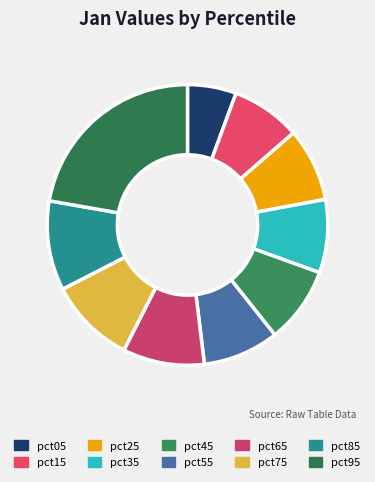

Combined, do pct55 and pct75 account for over 50%?

No